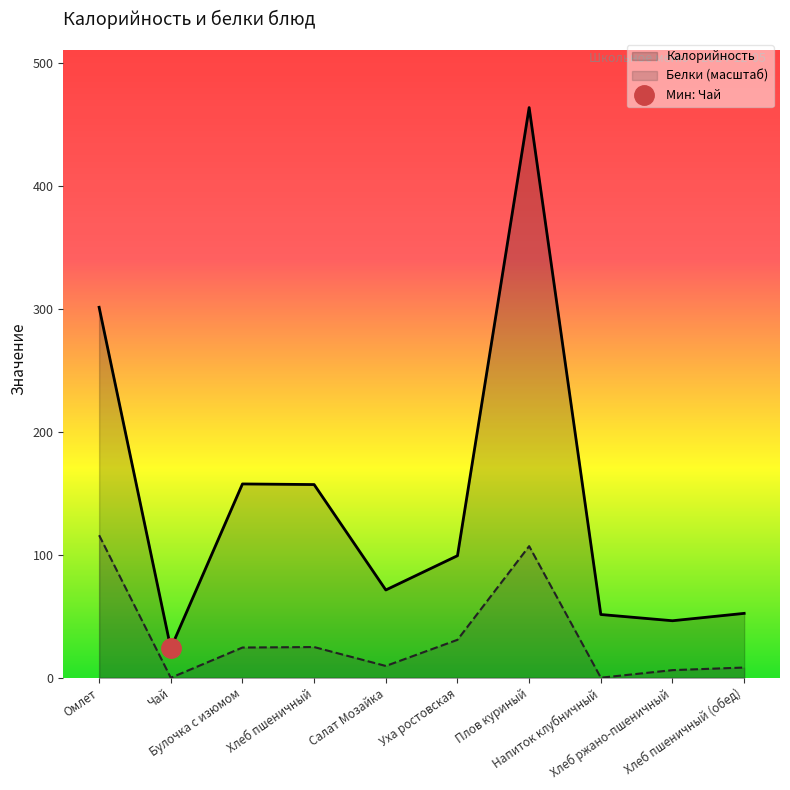

What is the highest value of the Калорийность series?

463.9